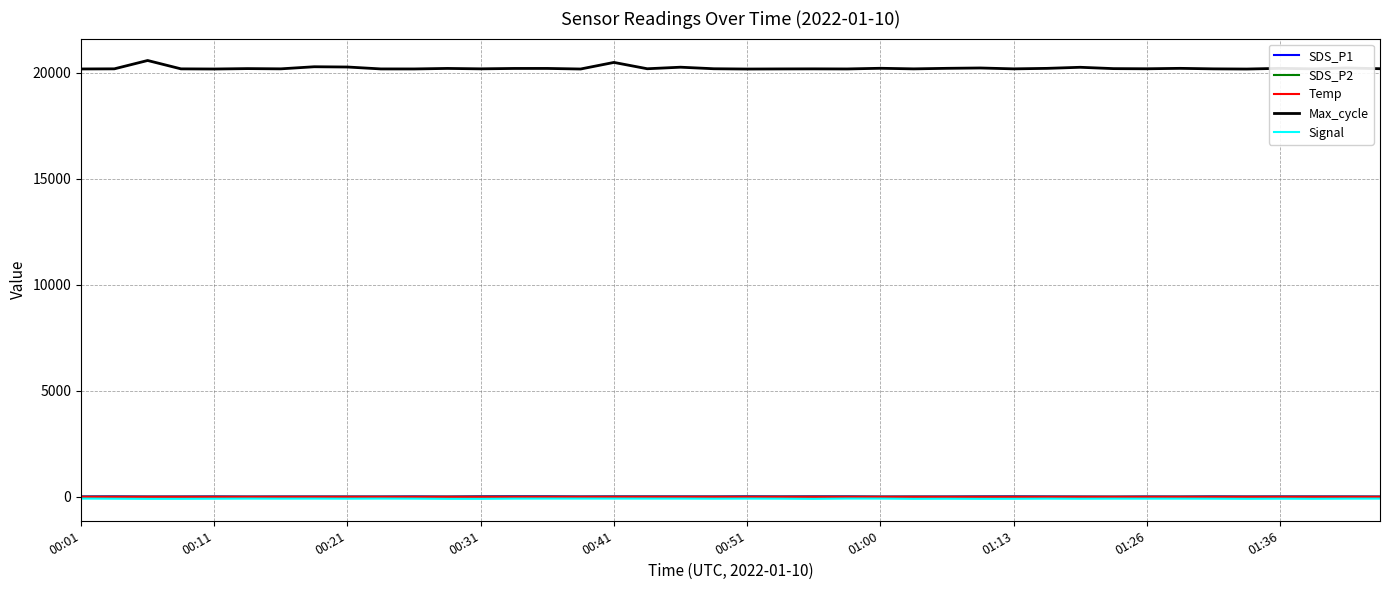

What is the difference between the maximum and minimum values in the Temp series?

0.2